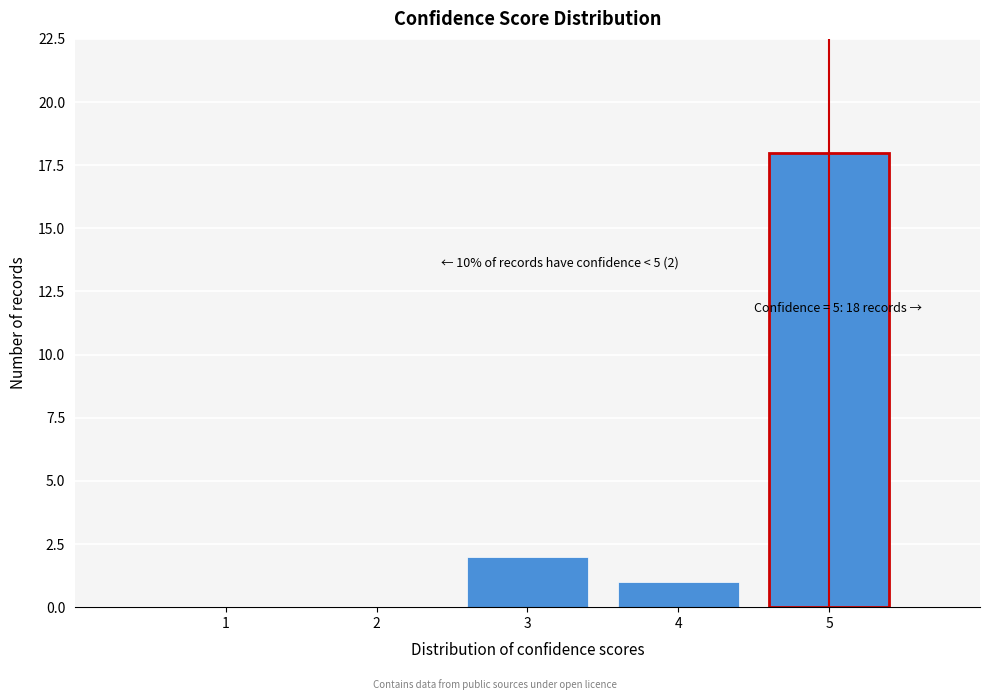

Reading right to left, what are all the values shown in this chart?

5=18	4=1	3=2	2=0	1=0